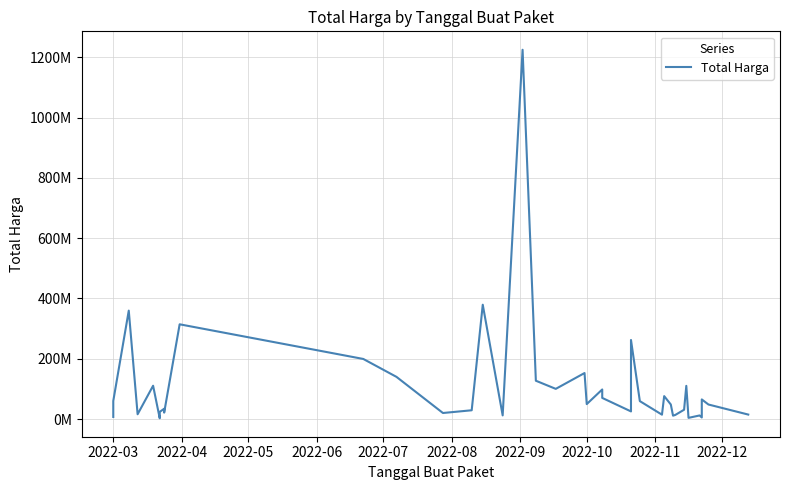

Is this an area chart (filled region under the line)?

No